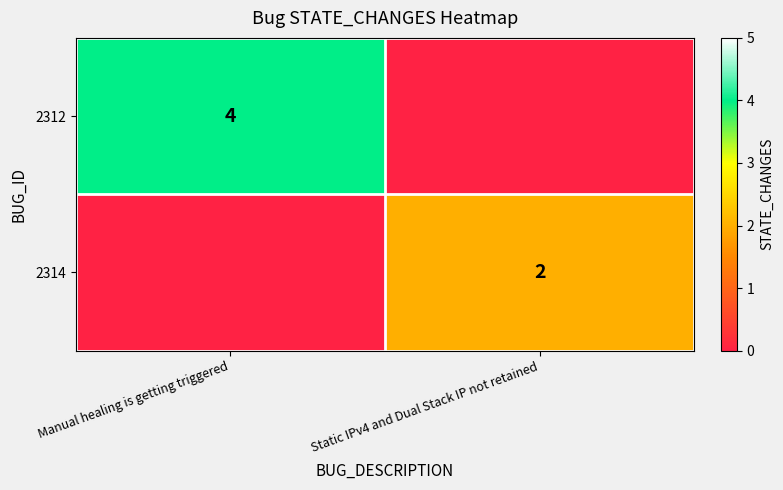

True or false: 2314 has a value of 1 at Static IPv4 and Dual Stack IP not retained.

False